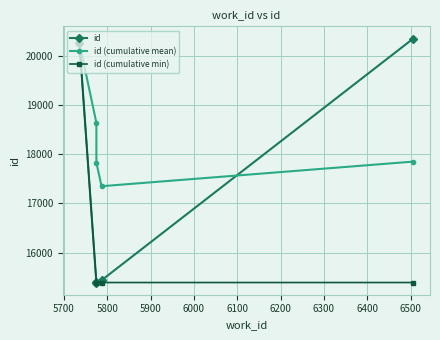

At which category is the sum across all series the highest?

5700